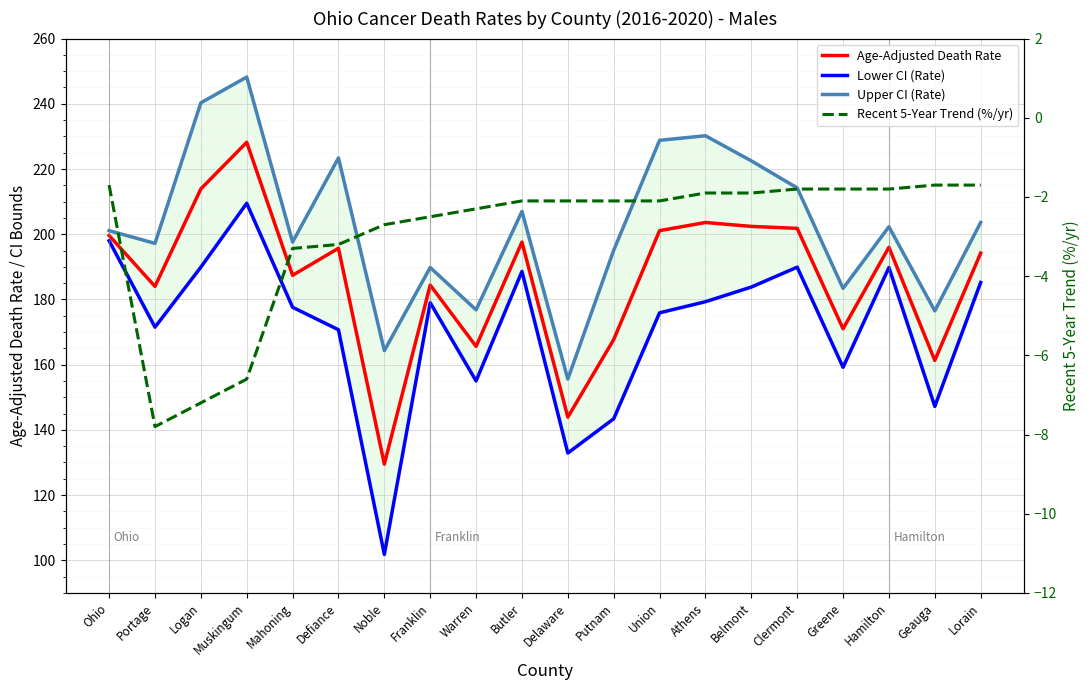

Is the value of Upper CI (Rate) at Athens greater than the value of Age-Adjusted Death Rate at Athens?

Yes